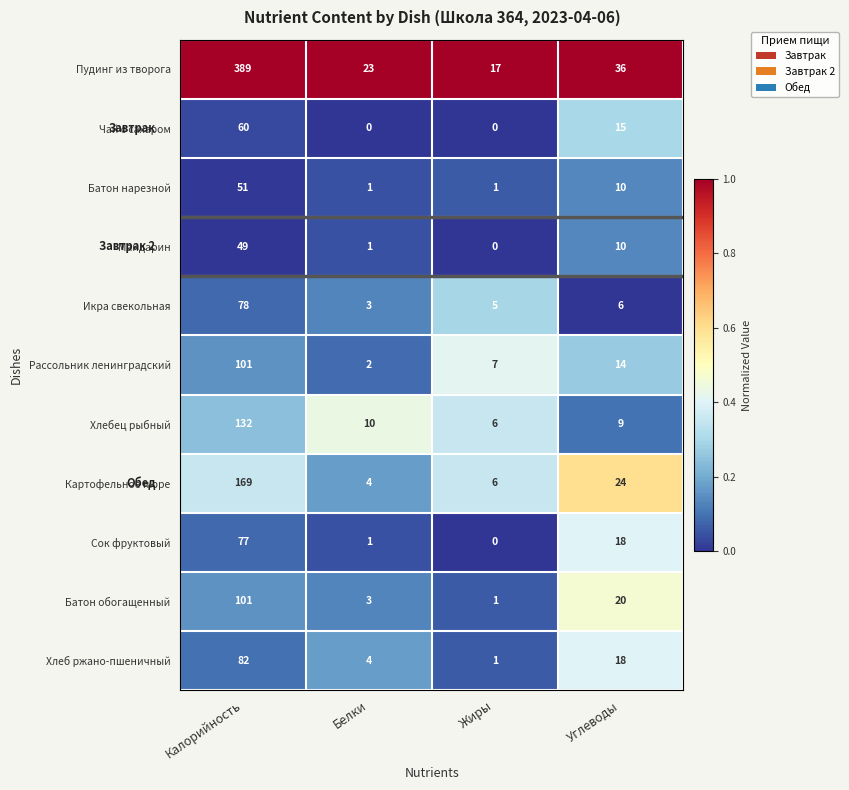

List the labels in order of Пудинг из творога value, smallest first.

Жиры, Белки, Углеводы, Калорийность